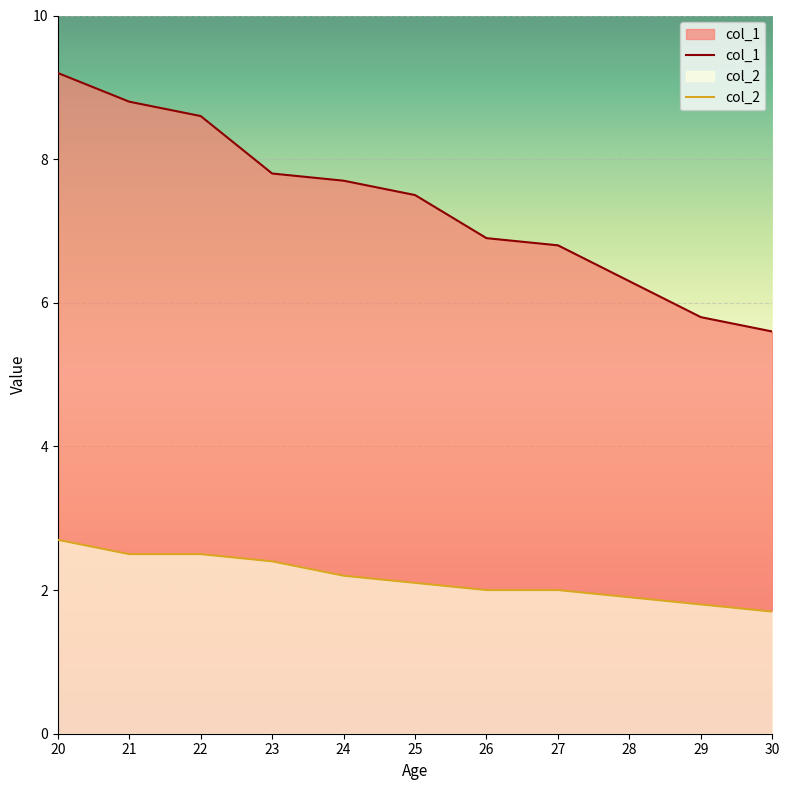

How many data points does each series have?

11